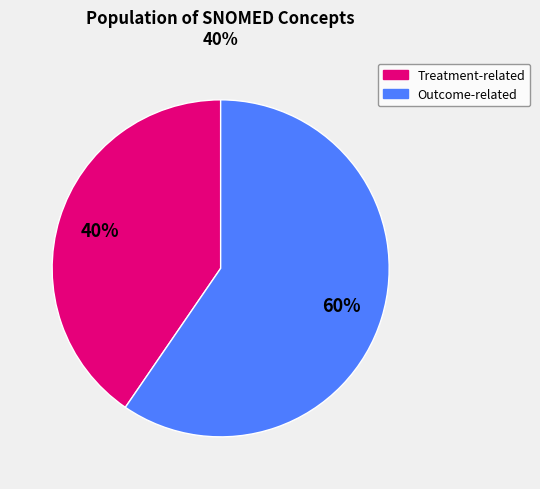

Rank the categories by value from highest to lowest.

Outcome-related, Treatment-related